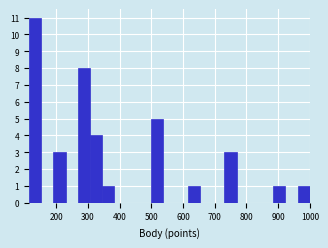

Read against the x-axis, roughly where is the centre of the tallest bar?

130